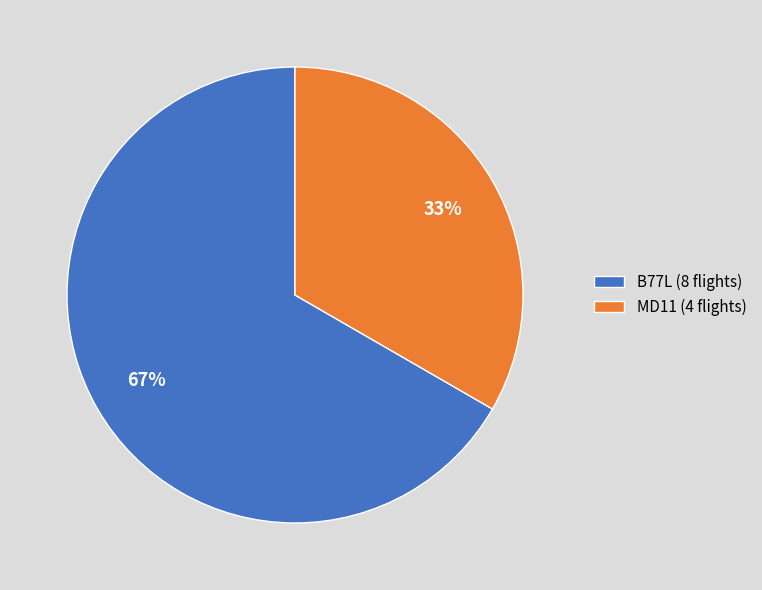

Which slice is the smallest?

MD11